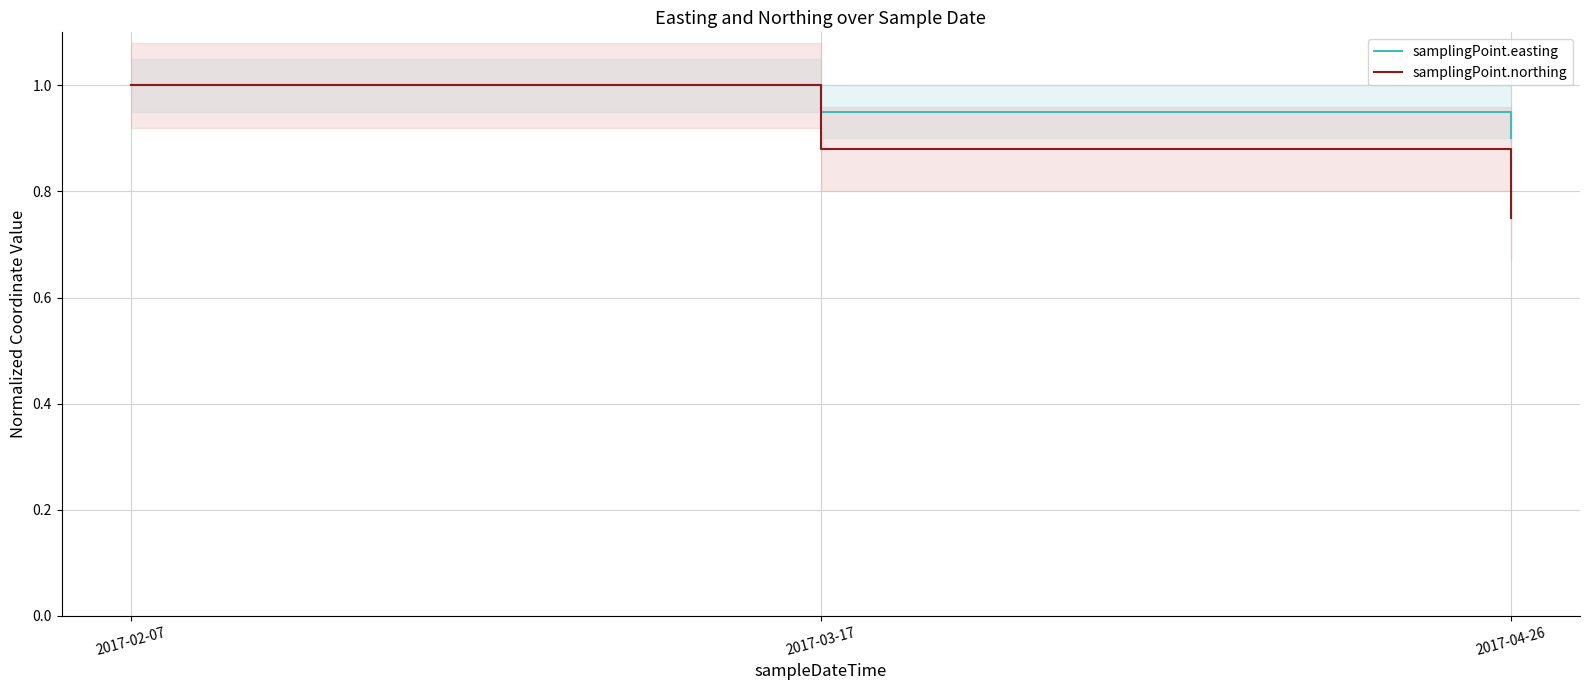

Which has a higher value, 2017-03-17 or 2017-04-26?

2017-03-17